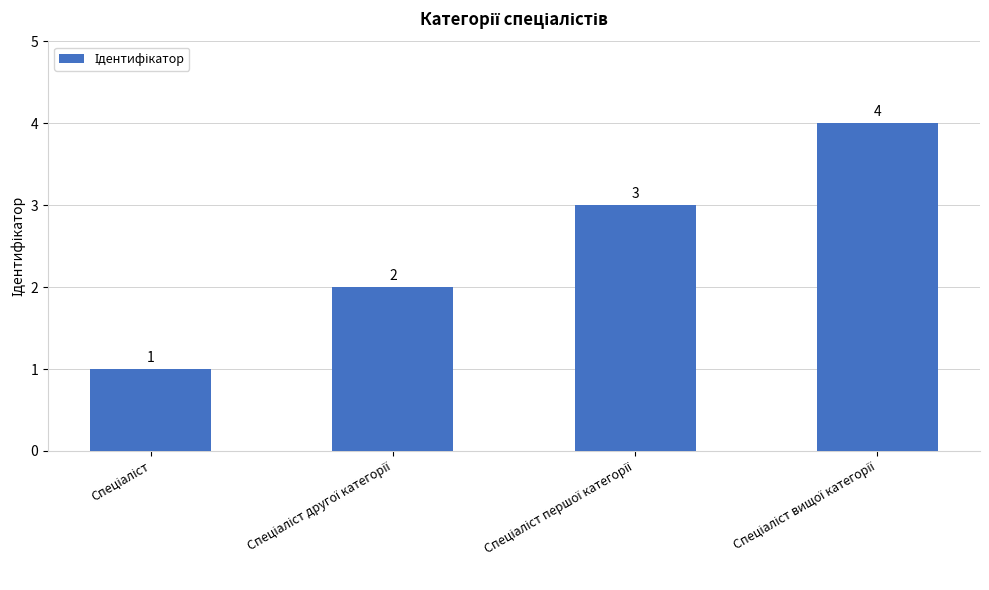

What is the sum of all values?

10